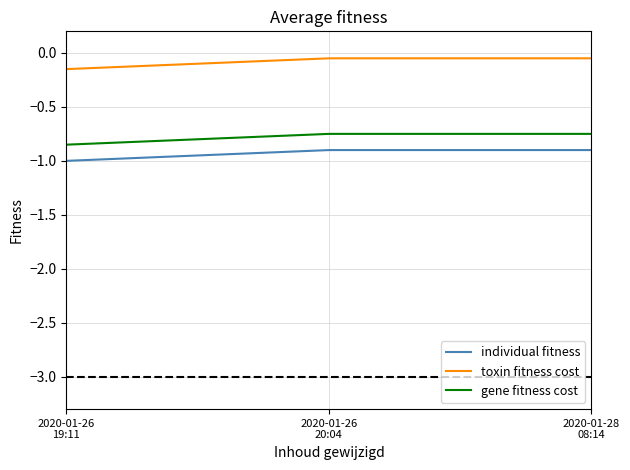

Which series has the largest total across all categories?

toxin fitness cost